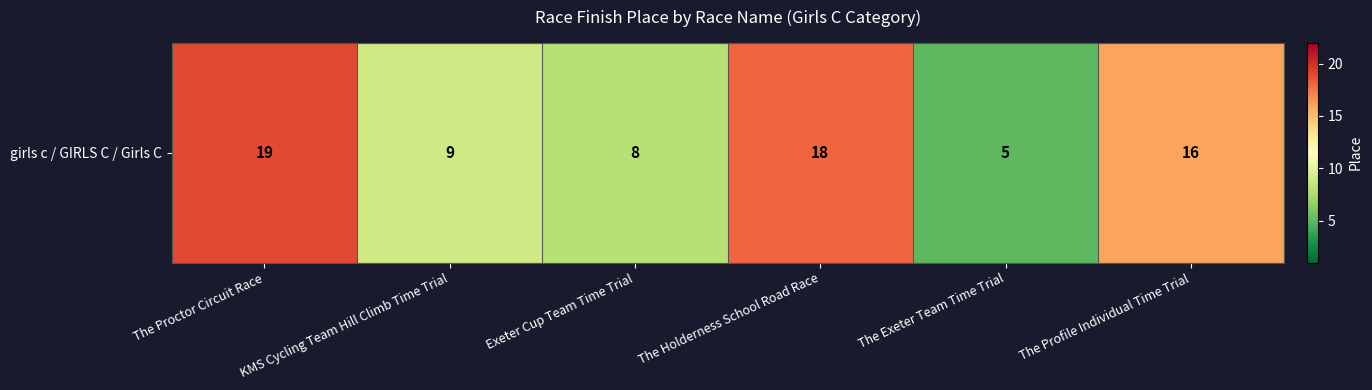

True or false: the data shows 18 at The Holderness School Road Race.

True